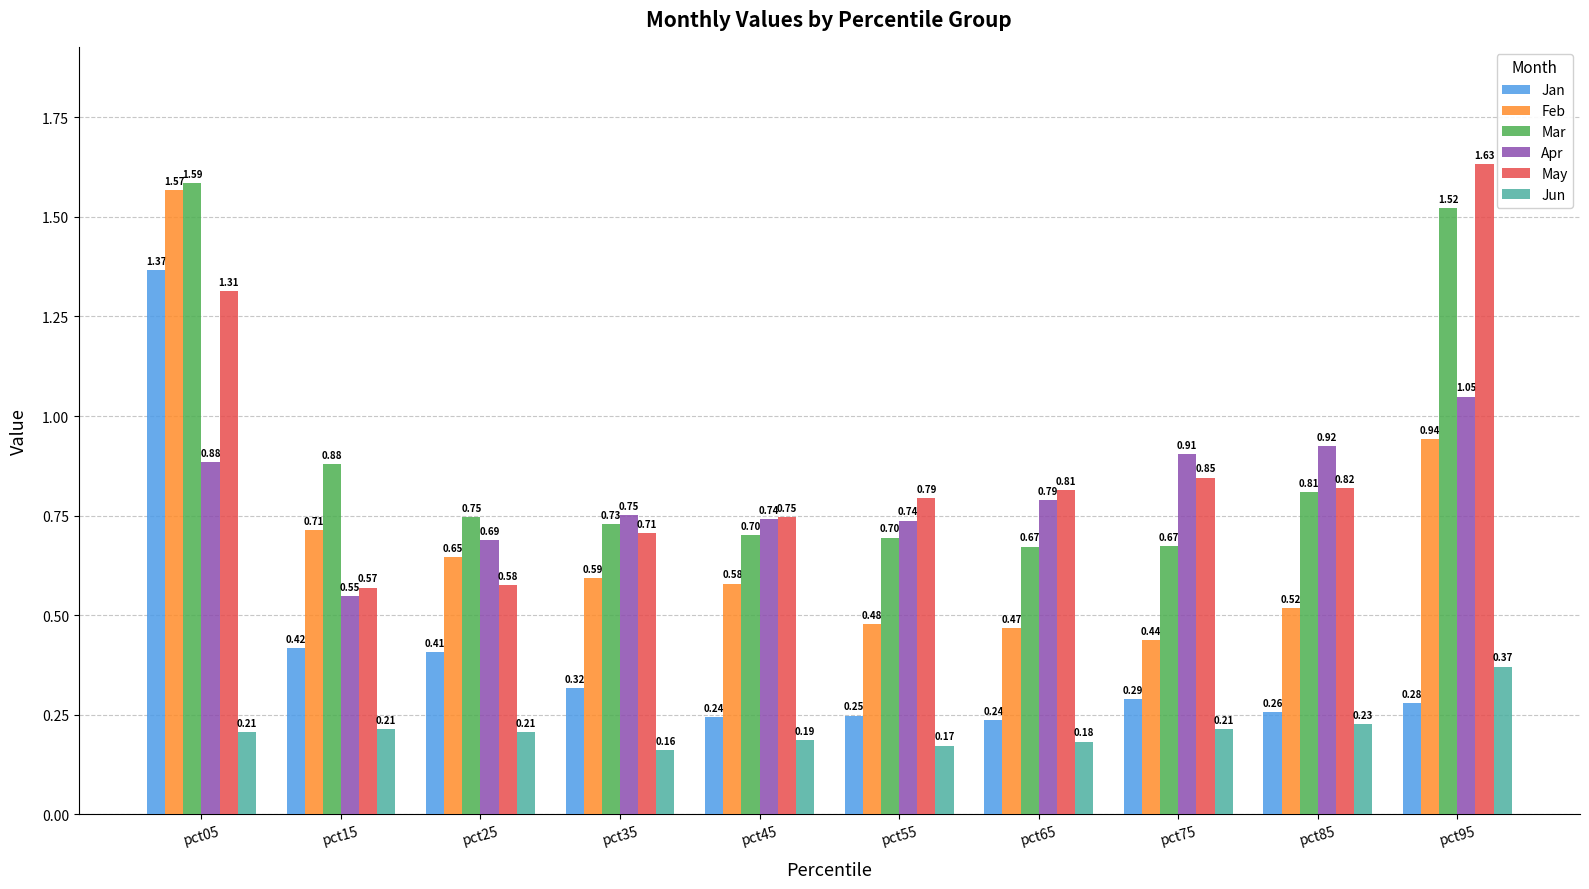

Rank the categories by May value from highest to lowest.

pct95, pct05, pct75, pct85, pct65, pct55, pct45, pct35, pct25, pct15